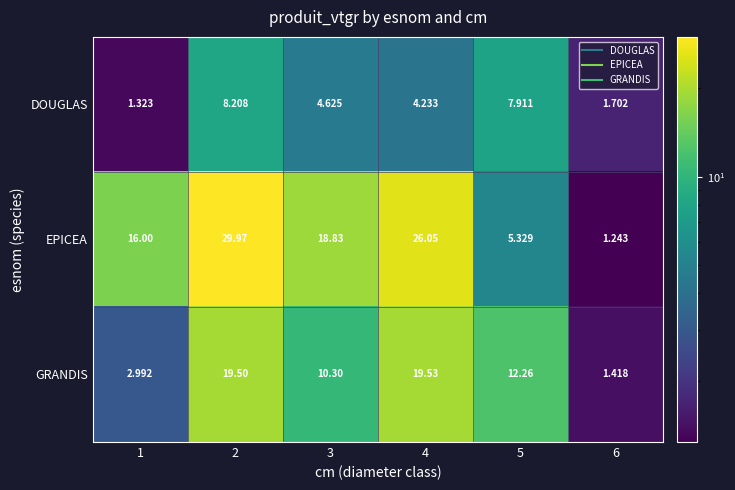

Which series changed the most between 1 and 5?

EPICEA